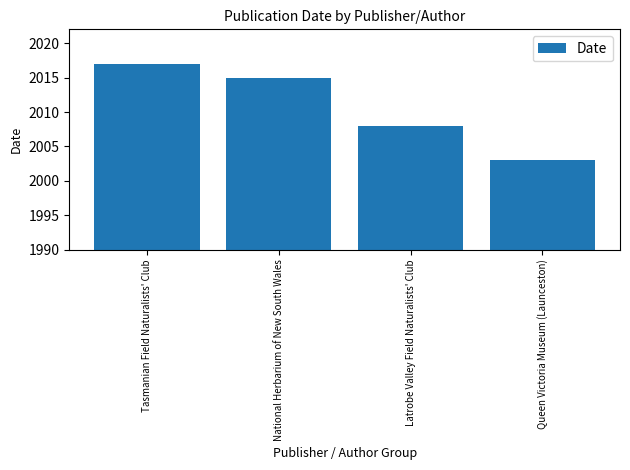

How many values are below 2015?

2